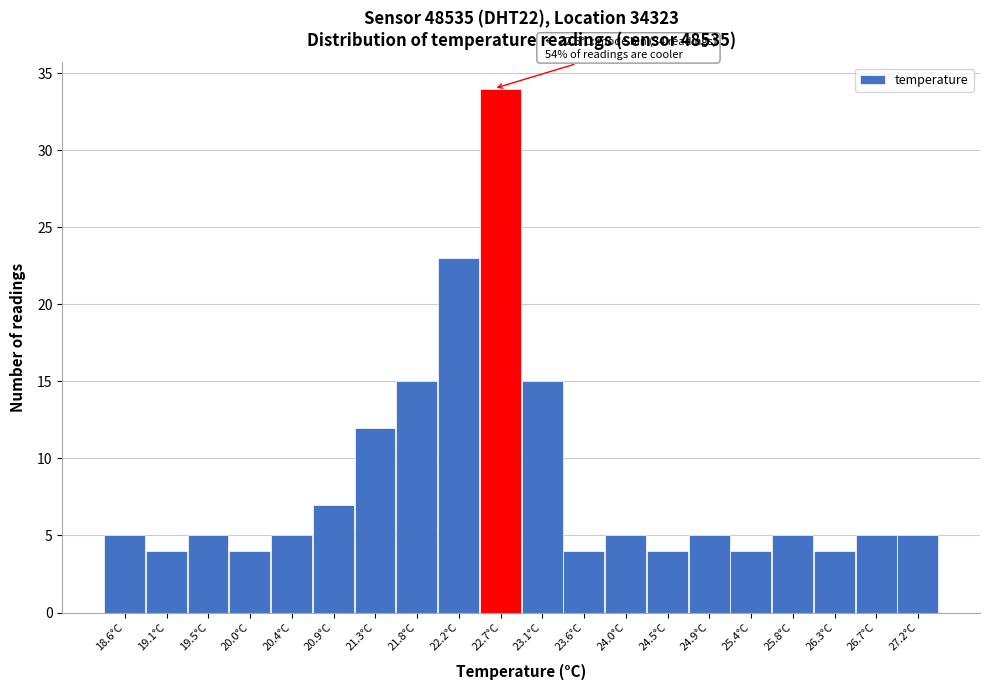

Which range on the x-axis has the tallest bar?

22.45 to 22.90